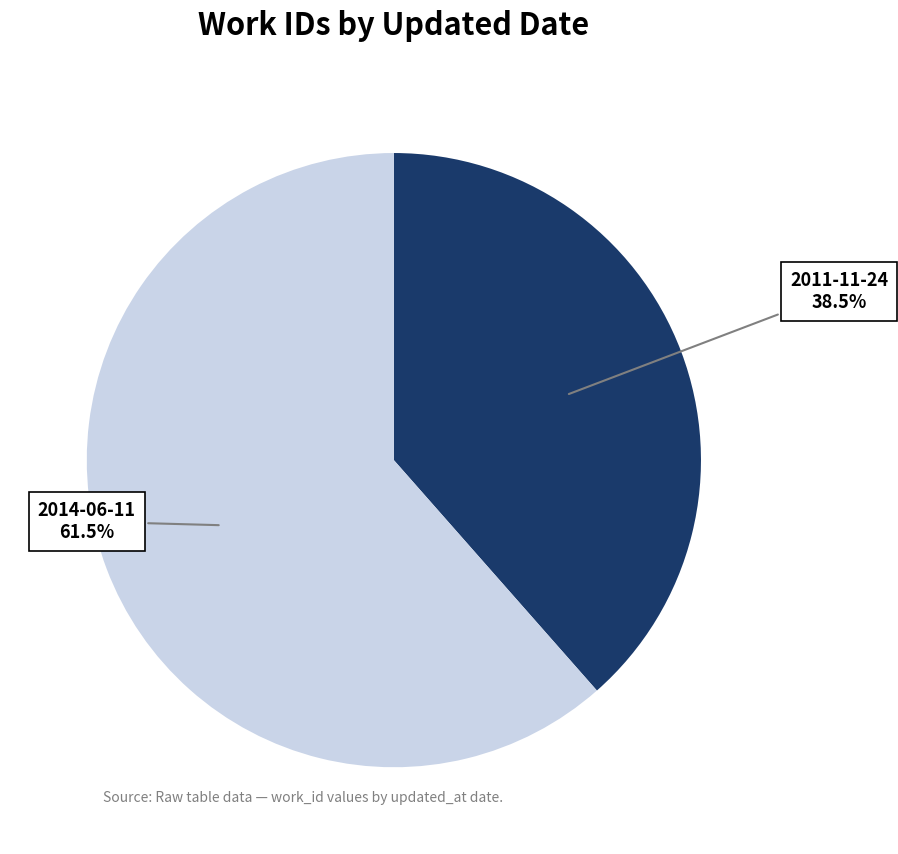

To the nearest percent, what is the average slice percentage?

50%